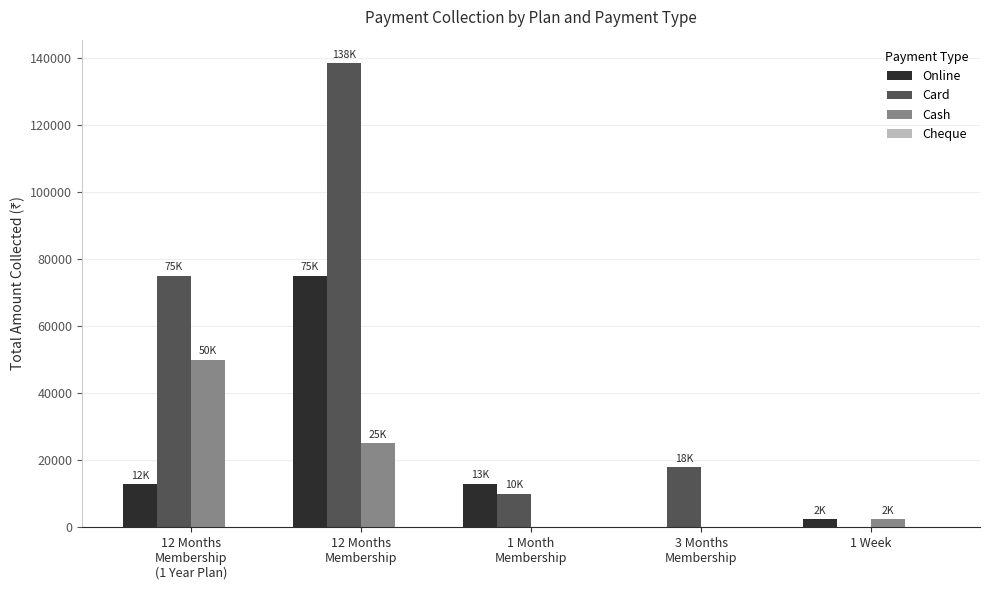

Which series has the largest total across all categories?

Card